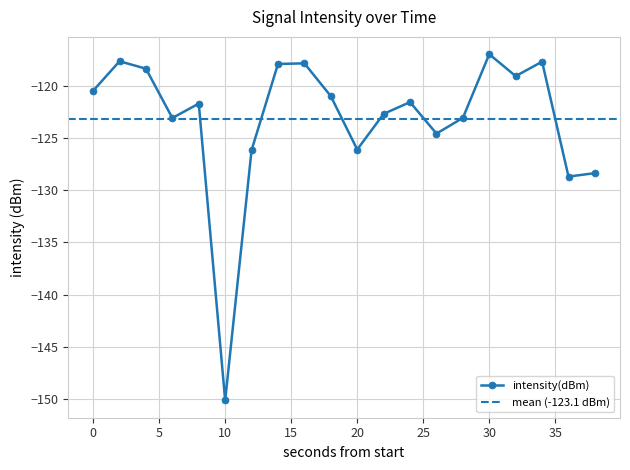

How many points are lower than both their immediate neighbors (excluding endpoints)?

6